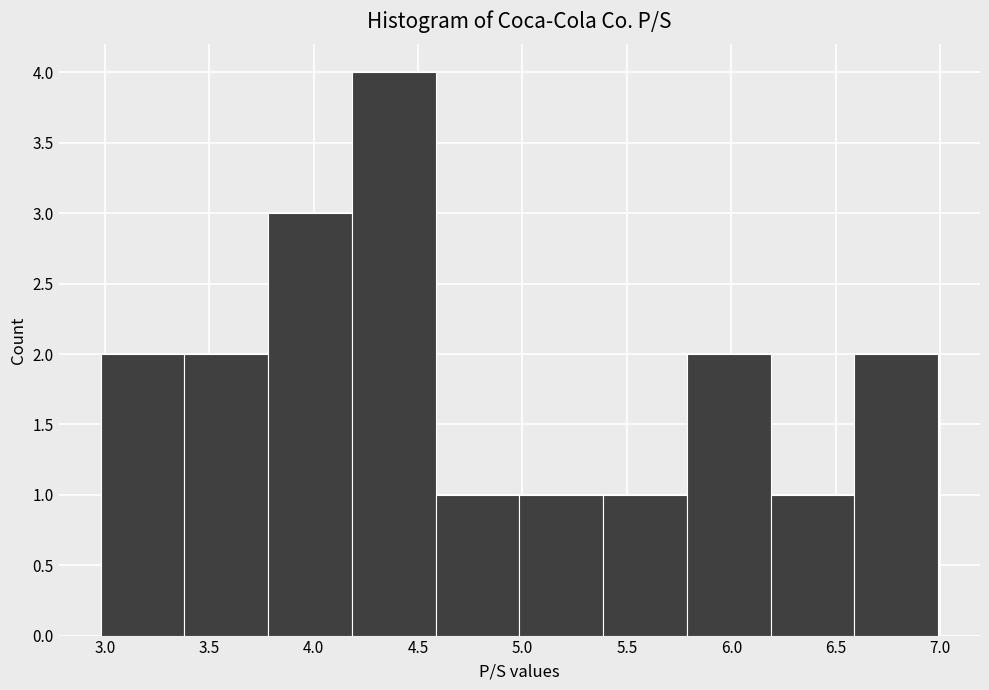

Reading left to right, transcribe this chart: for each bar, give the range it covers on the x-axis and its height. Neither the bar edges nor the heights are printed on the chart, so give them approximately, as read against the axes.

3.0 to 3.4: 2
3.4 to 3.8: 2
3.8 to 4.2: 3
4.2 to 4.6: 4
4.6 to 5.0: 1
5.0 to 5.4: 1
5.4 to 5.8: 1
5.8 to 6.2: 2
6.2 to 6.6: 1
6.6 to 7.0: 2